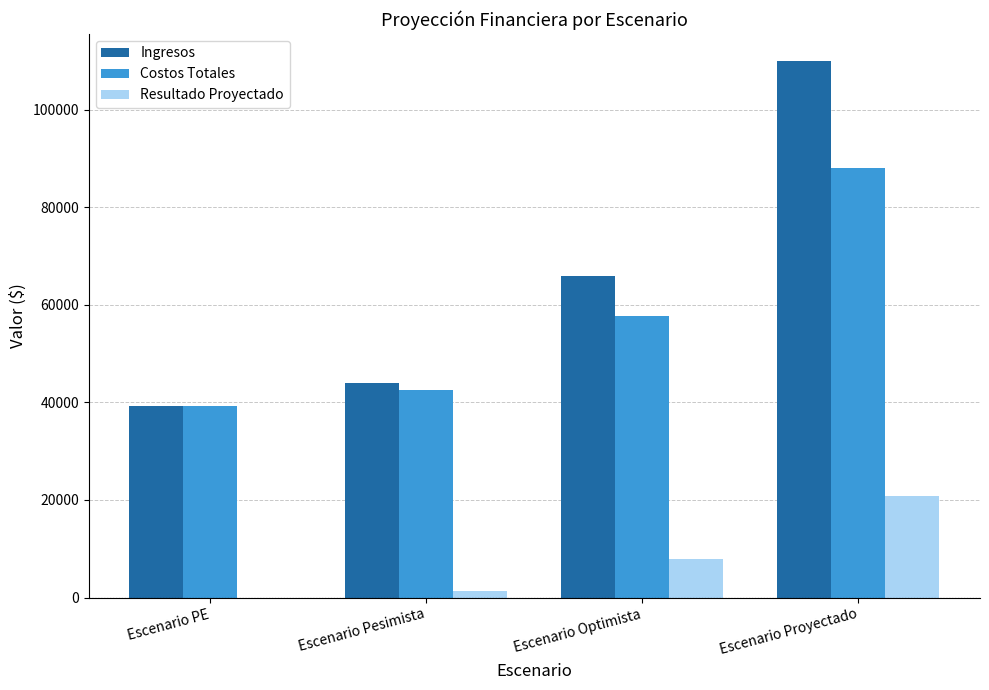

Which series changed the most between Escenario PE and Escenario Proyectado?

Ingresos